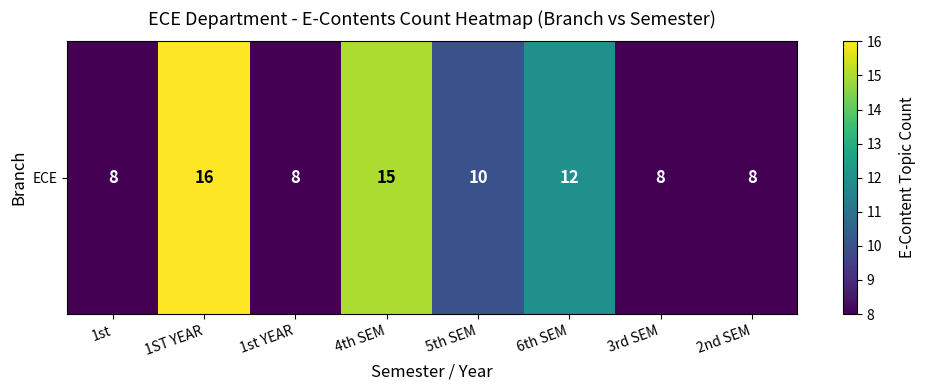

Which label corresponds to the smallest value in the chart?

1st